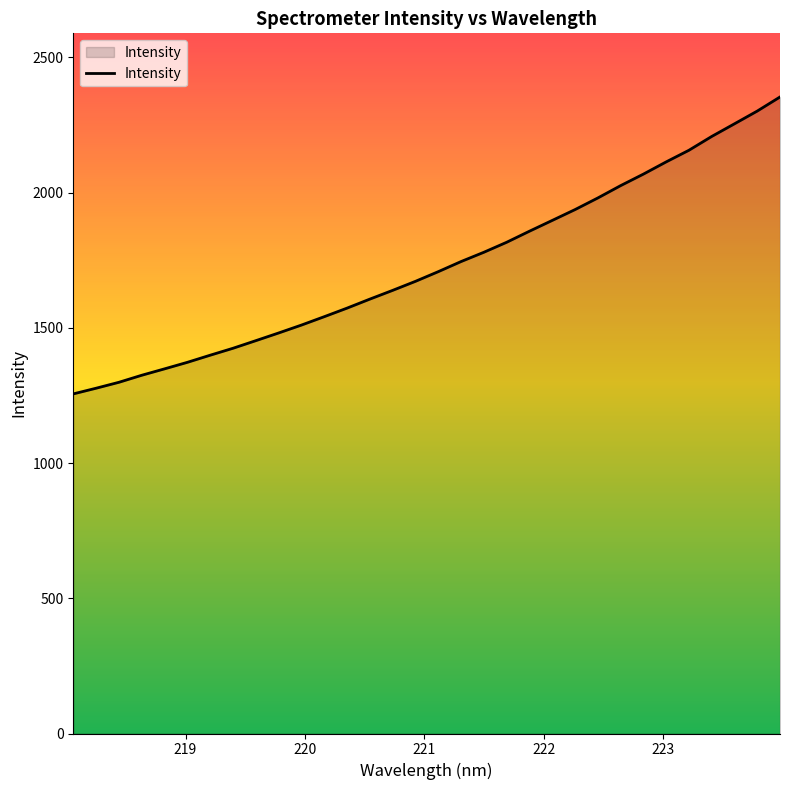

What is the difference between the maximum and minimum values?

1097.8